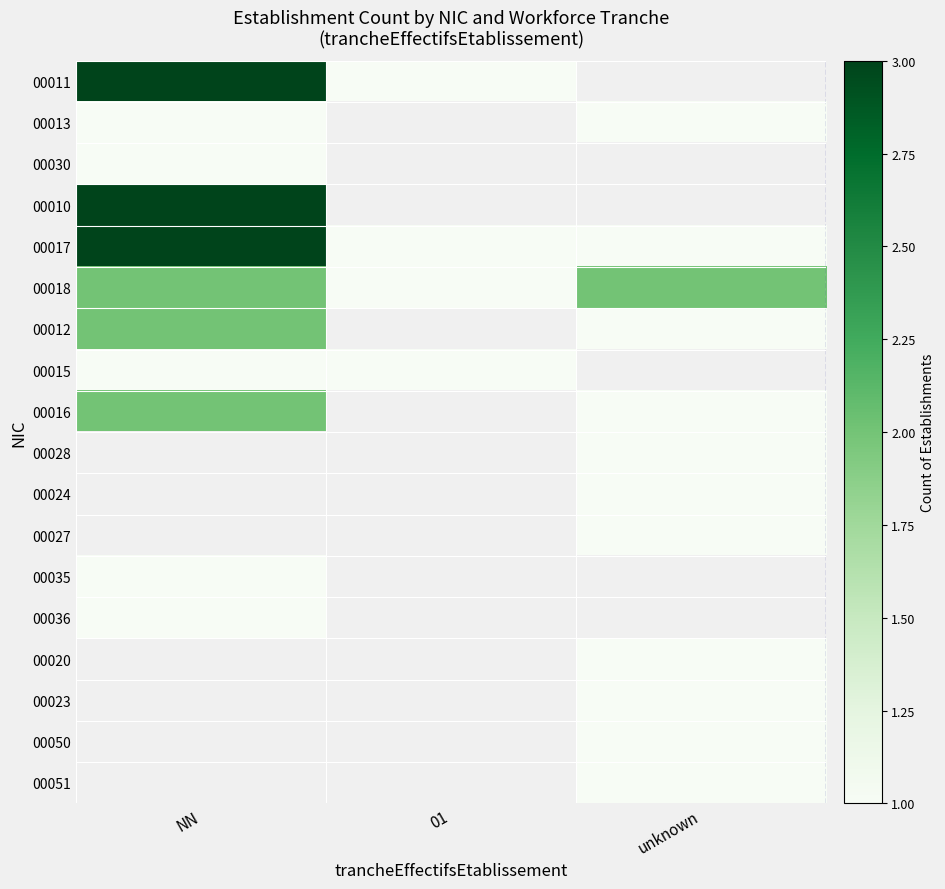

Count the number of categories in the chart.

3